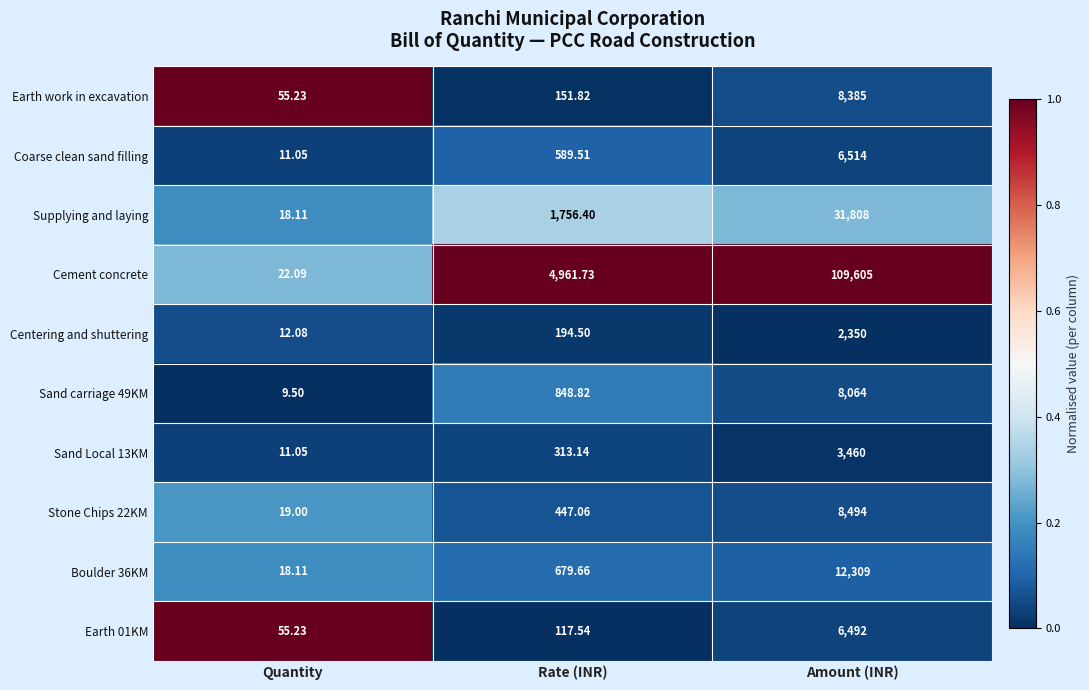

List the labels in order of Stone Chips 22KM value, largest first.

Amount (INR), Rate (INR), Quantity